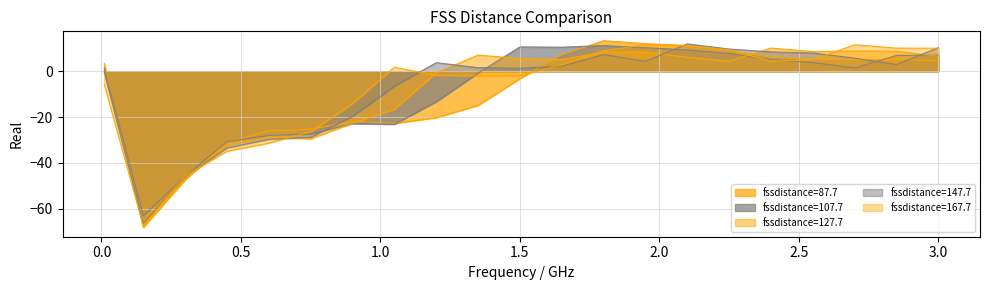

Which category has the highest value across all series?

1.8